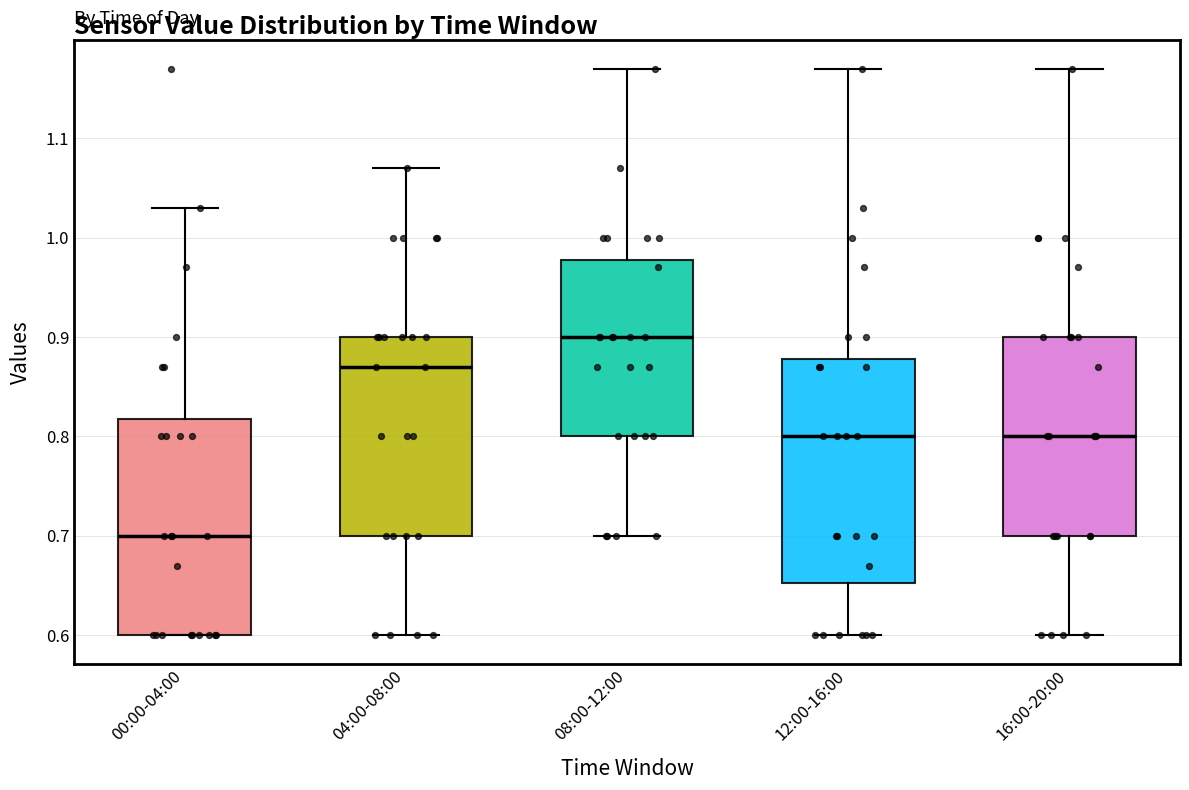

Reading left to right, transcribe this box plot: for each box, give where its median line is, the range the box spans, and where its two whiskers end, as read against the y-axis. The values are not printed on the chart, so give them approximately, as read against the axis.

00:00-04:00: median 0.70, box 0.60 to 0.82, whiskers 0.60 to 1.03
04:00-08:00: median 0.87, box 0.70 to 0.90, whiskers 0.60 to 1.07
08:00-12:00: median 0.90, box 0.80 to 0.98, whiskers 0.70 to 1.17
12:00-16:00: median 0.80, box 0.65 to 0.88, whiskers 0.60 to 1.17
16:00-20:00: median 0.80, box 0.70 to 0.90, whiskers 0.60 to 1.17